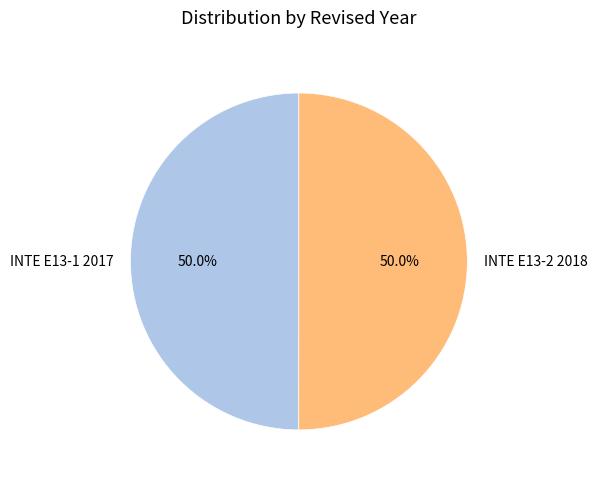

Count the number of slices in the pie.

2